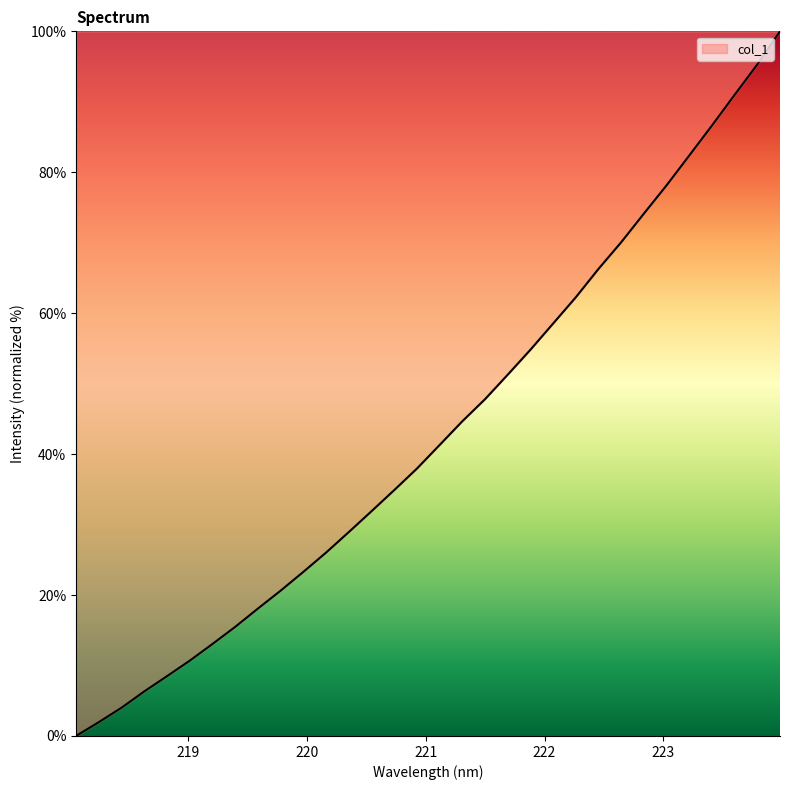

What is the greatest value displayed?

100.0